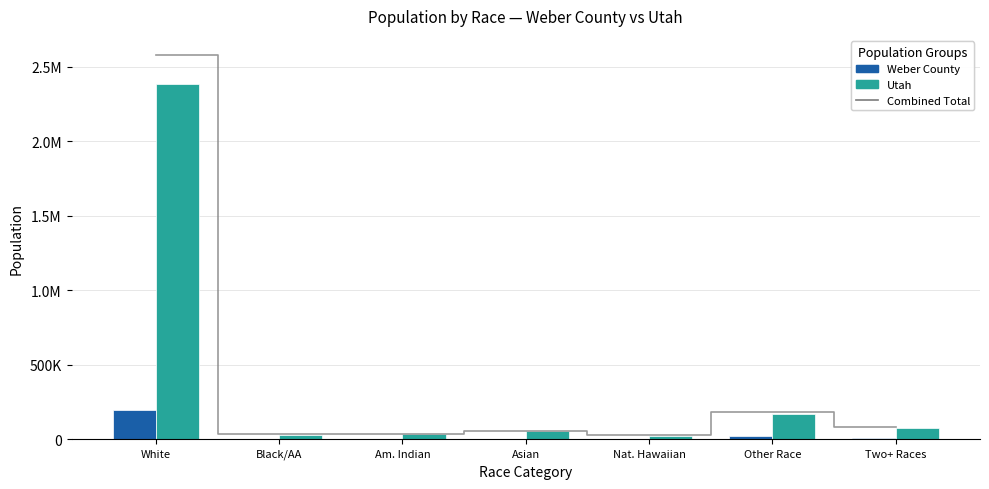

Where is Utah nearest to the value 1202057?

Other Race